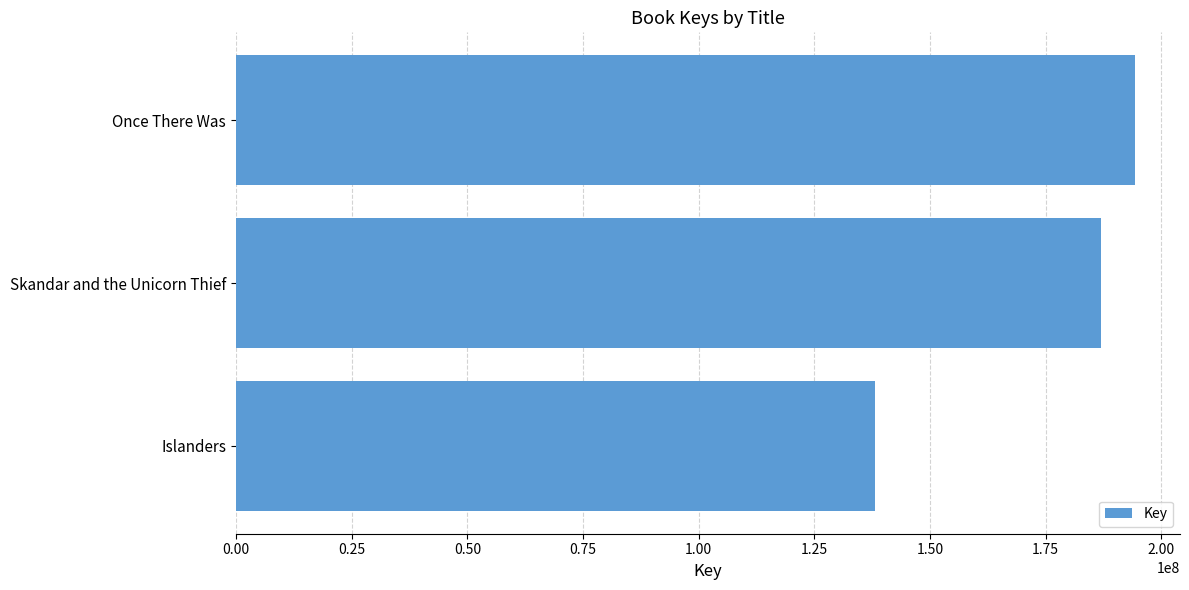

How many values are below 186861627?

1